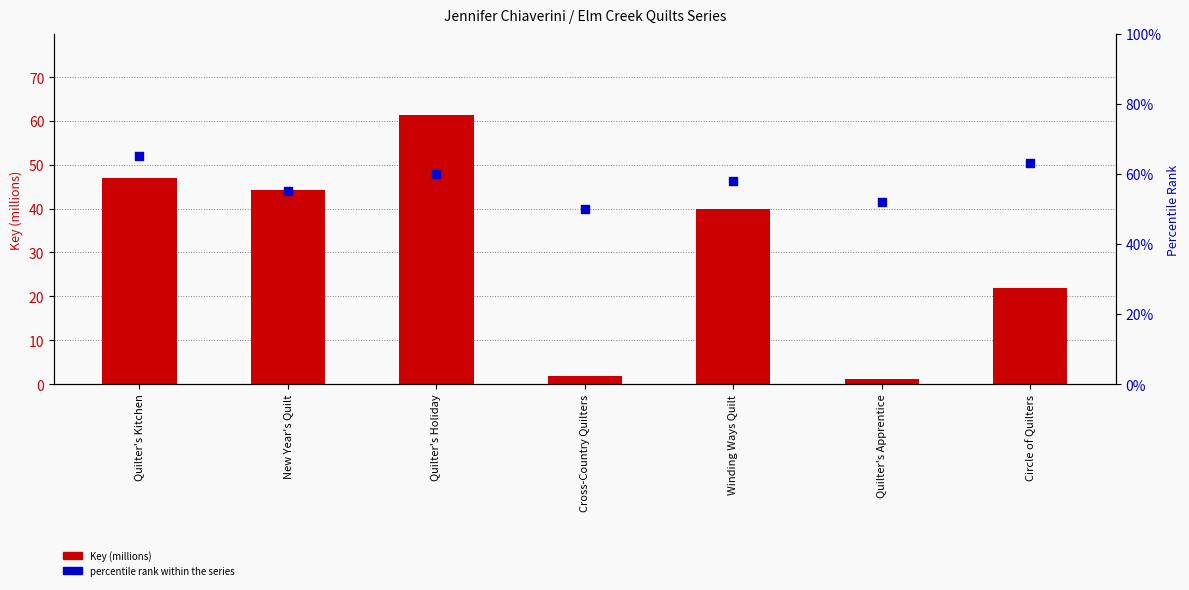

At which category is the sum across all series the highest?

Quilter's Holiday